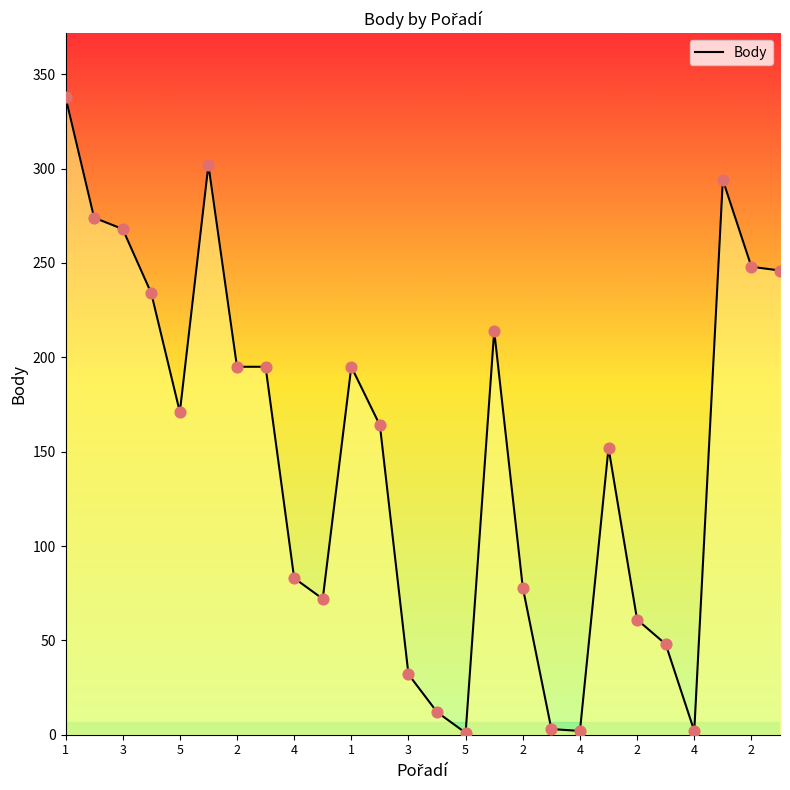

What is the difference between the maximum and minimum values?

337